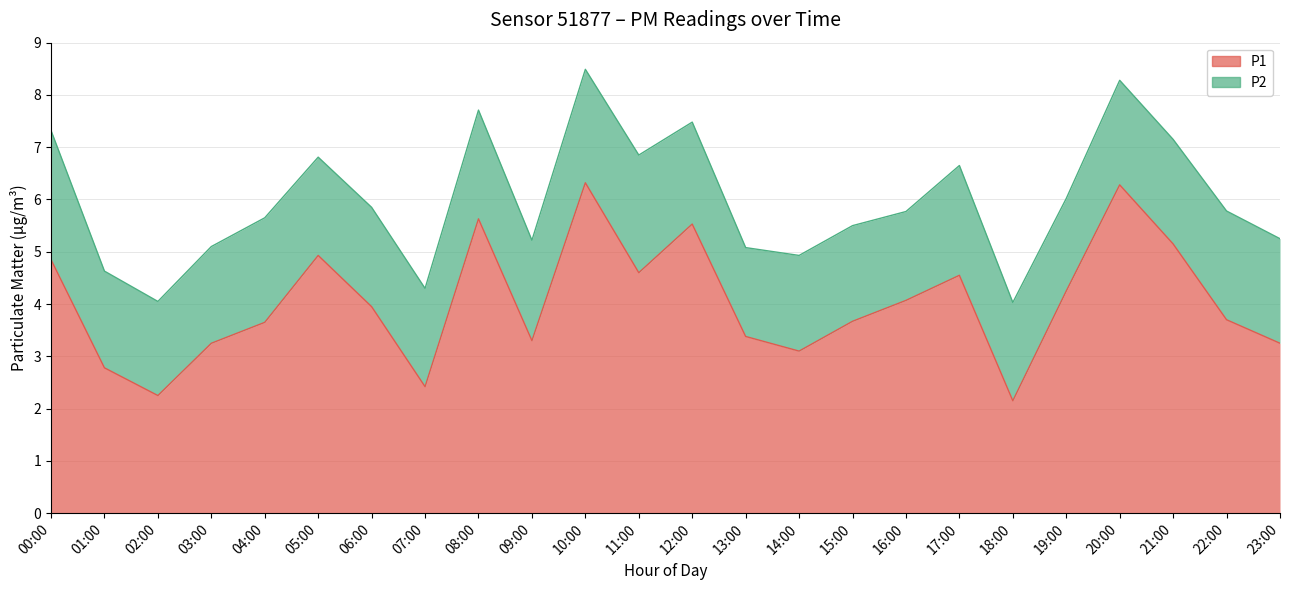

What is the difference between the second highest and second lowest values?

4.0